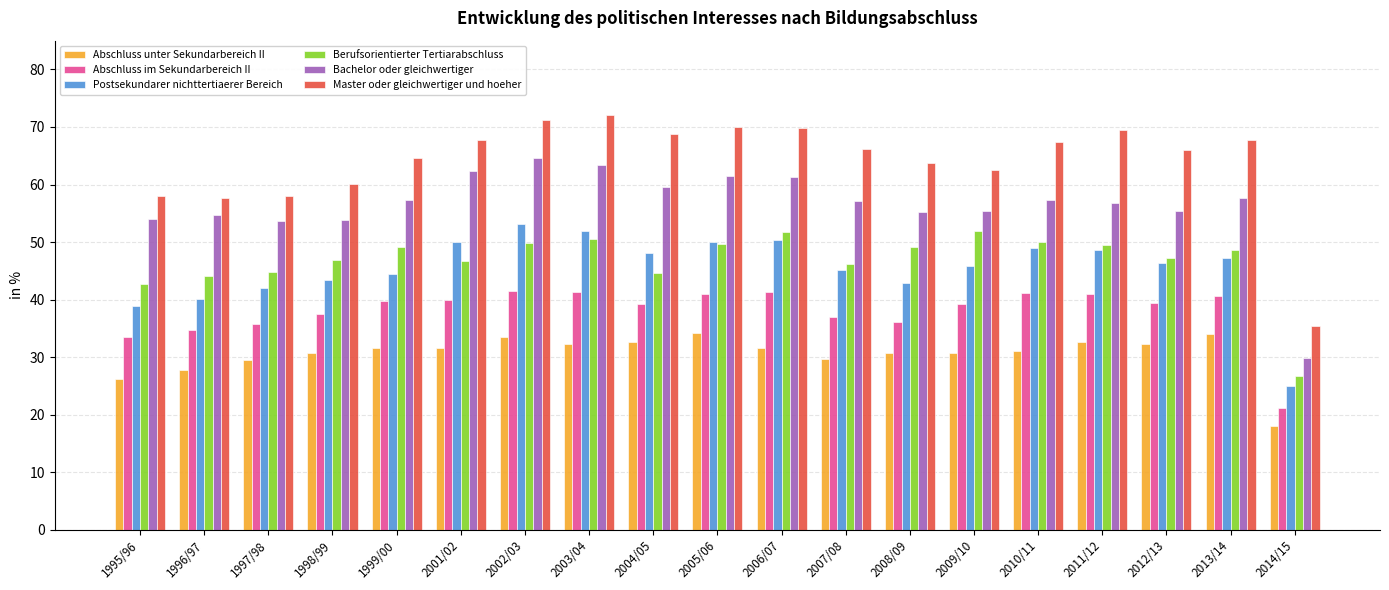

What are all the series names shown in the legend?

Abschluss unter Sekundarbereich II, Abschluss im Sekundarbereich II, Postsekundarer nichttertiaerer Bereich, Berufsorientierter Tertiarabschluss, Bachelor oder gleichwertiger, Master oder gleichwertiger und hoeher